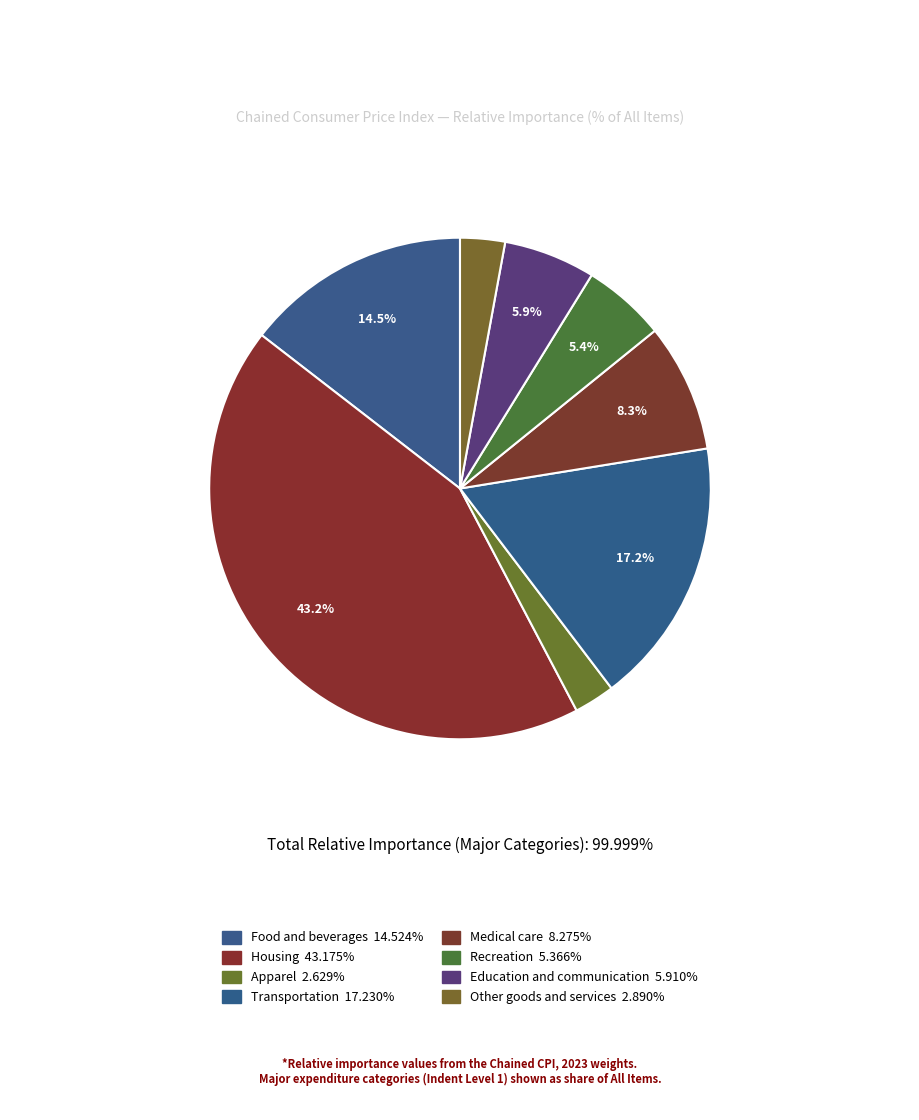

What is the smallest slice in the pie chart?

Apparel